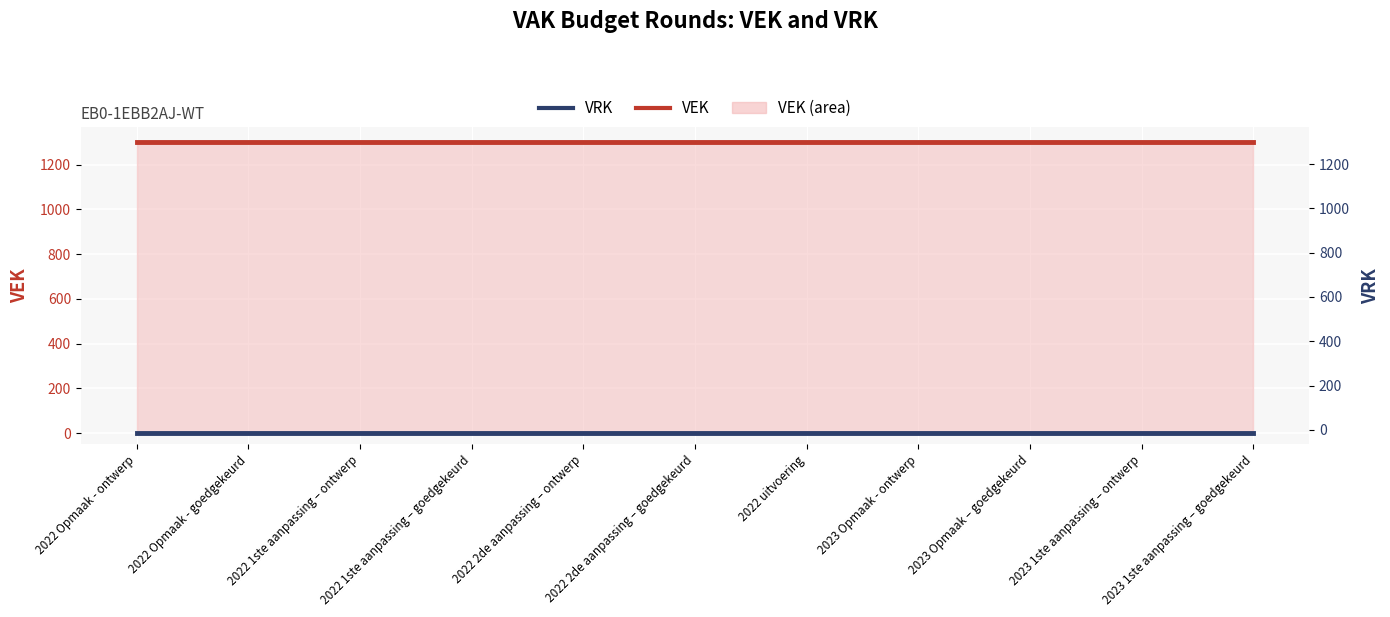

True or false: VEK has more than 0 points higher than both neighbors.

False